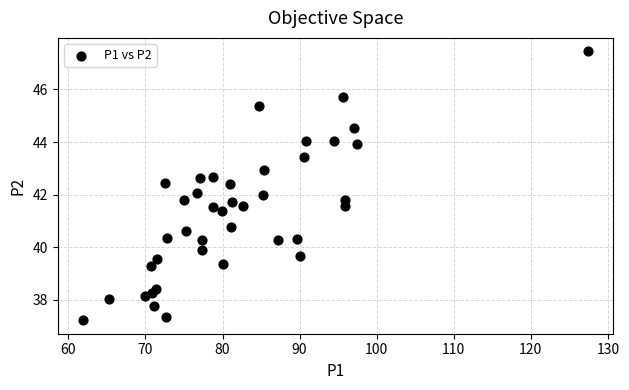

What is the range of X values (max minus min)?

65.6